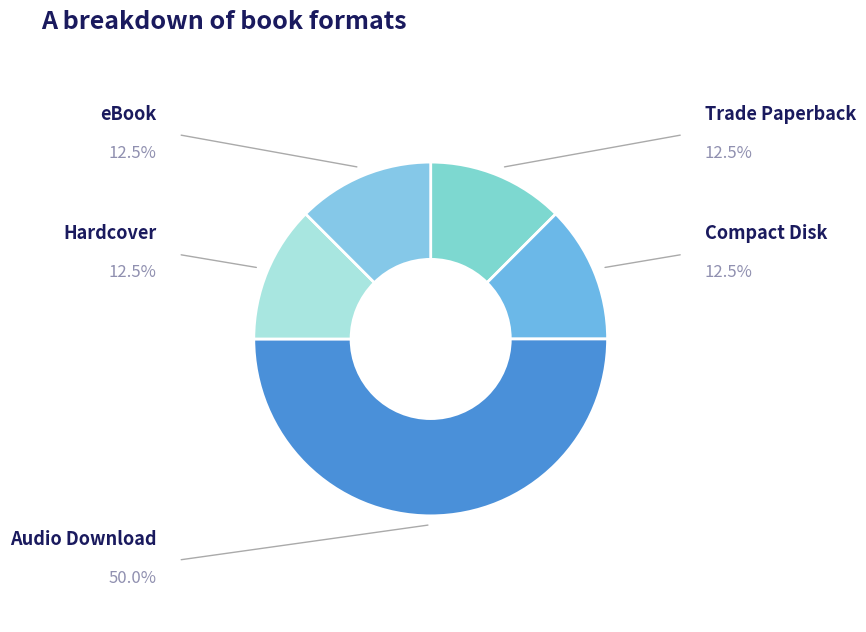

To the nearest percent, what is the average slice percentage?

20%